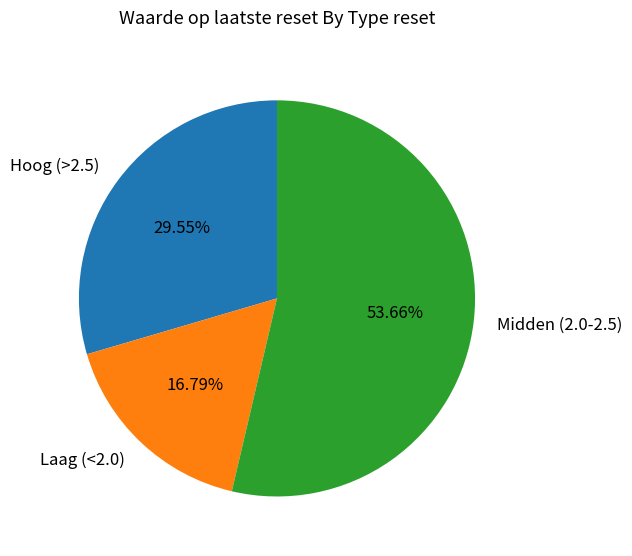

Is Hoog (>2.5) the majority of the pie?

No